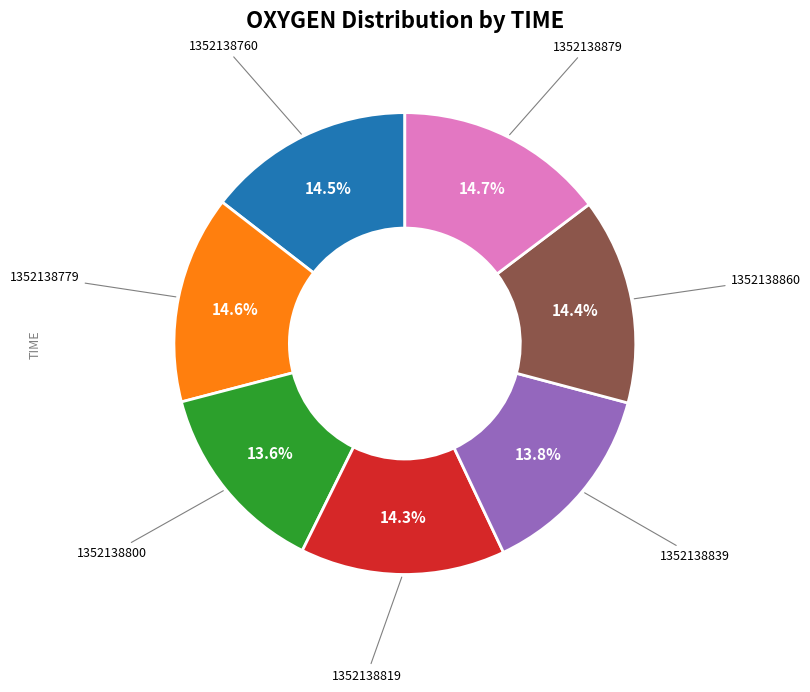

To the nearest percent, what is the difference between the largest and smallest slice percentages?

1%